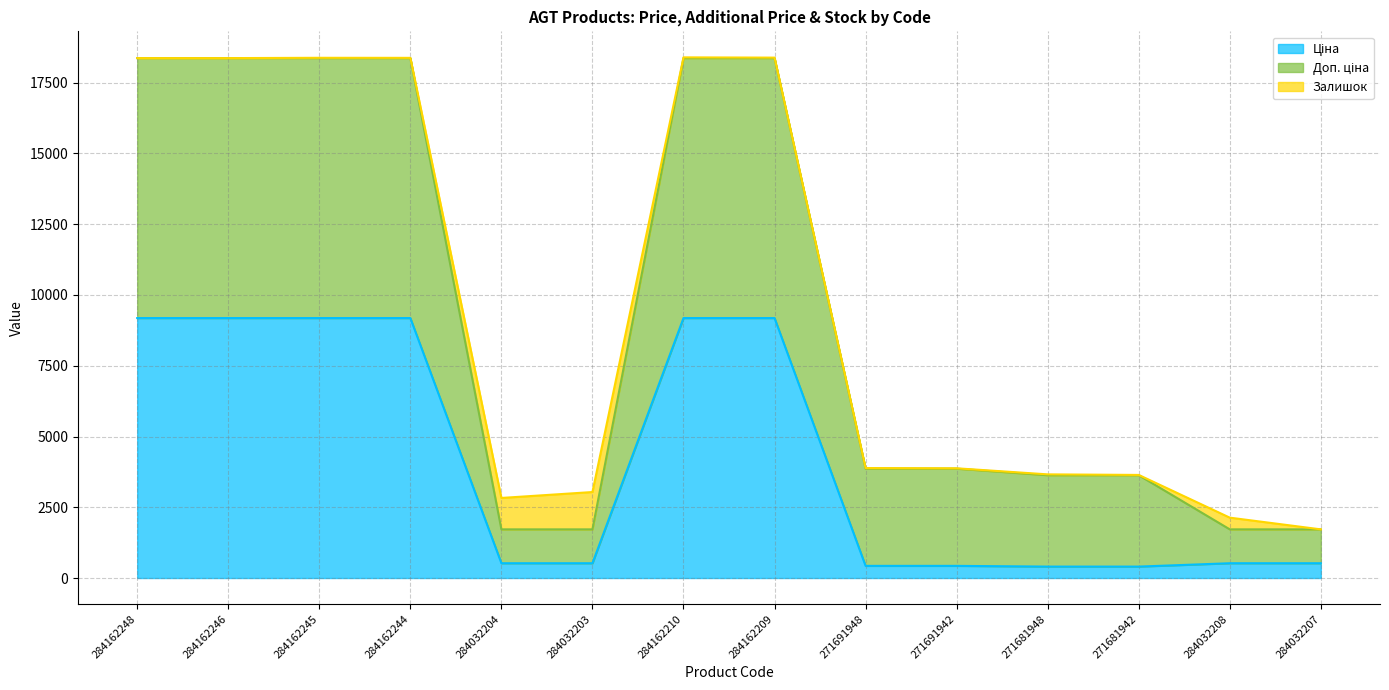

What is the difference between the highest and lowest values at 271681948?

3228.8